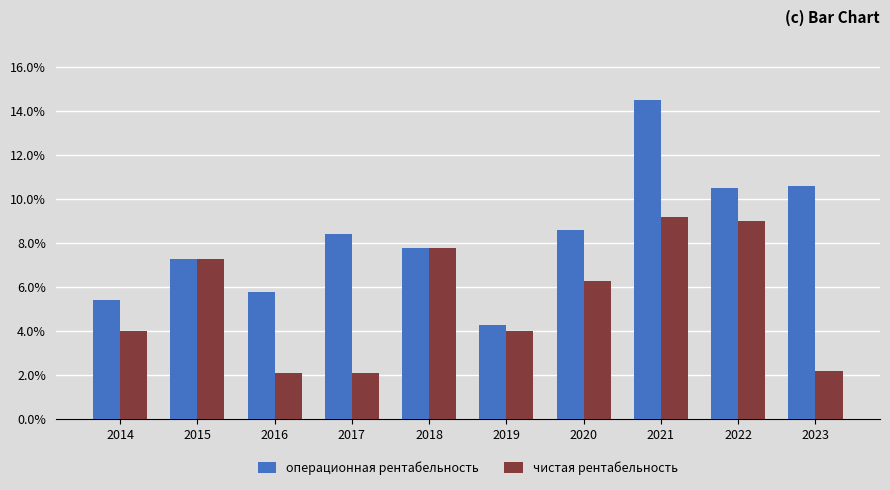

Is the value of чистая рентабельность at 2016 greater than the value of операционная рентабельность at 2016?

No